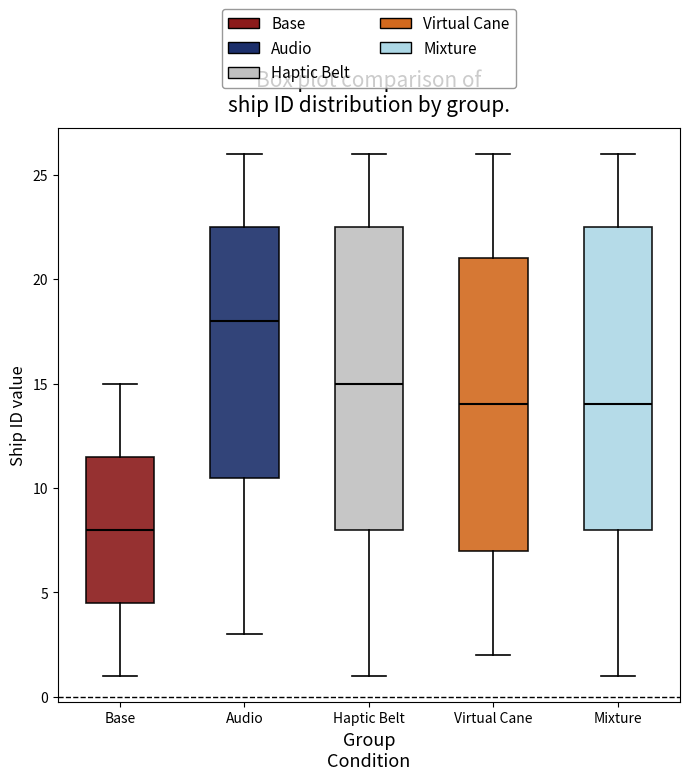

Reading left to right, transcribe this box plot: for each box, give where its median line is, the range the box spans, and where its two whiskers end, as read against the y-axis. The values are not printed on the chart, so give them approximately, as read against the axis.

Base: median 8.0, box 4.5 to 11.5, whiskers 1.0 to 15.0
Audio: median 18.0, box 10.5 to 22.5, whiskers 3.0 to 26.0
Haptic Belt: median 15.0, box 8.0 to 22.5, whiskers 1.0 to 26.0
Virtual Cane: median 14.0, box 7.0 to 21.0, whiskers 2.0 to 26.0
Mixture: median 14.0, box 8.0 to 22.5, whiskers 1.0 to 26.0